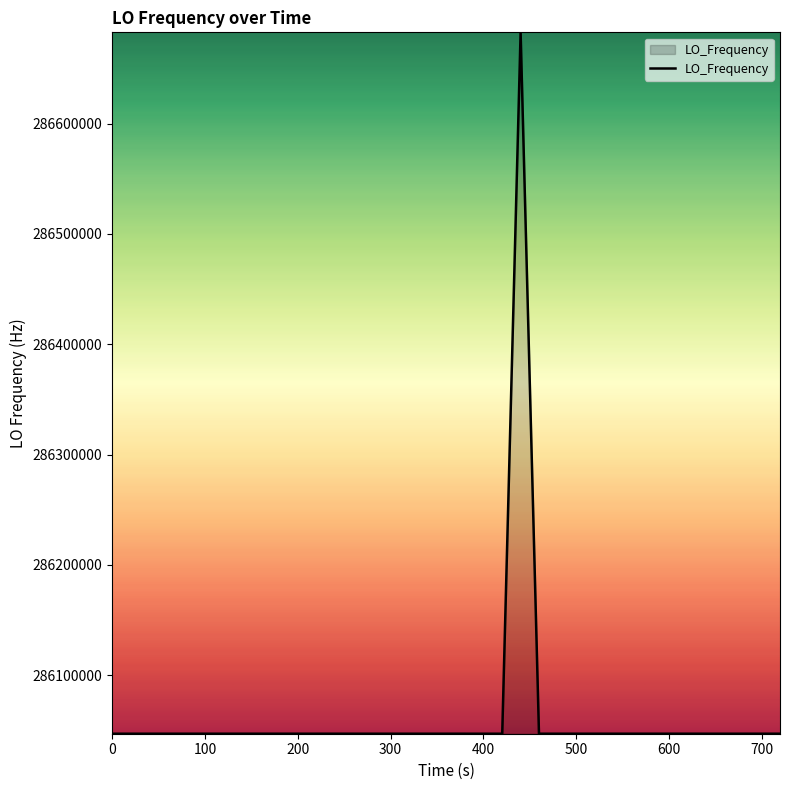

What is the difference between the maximum and minimum values?

635708.2